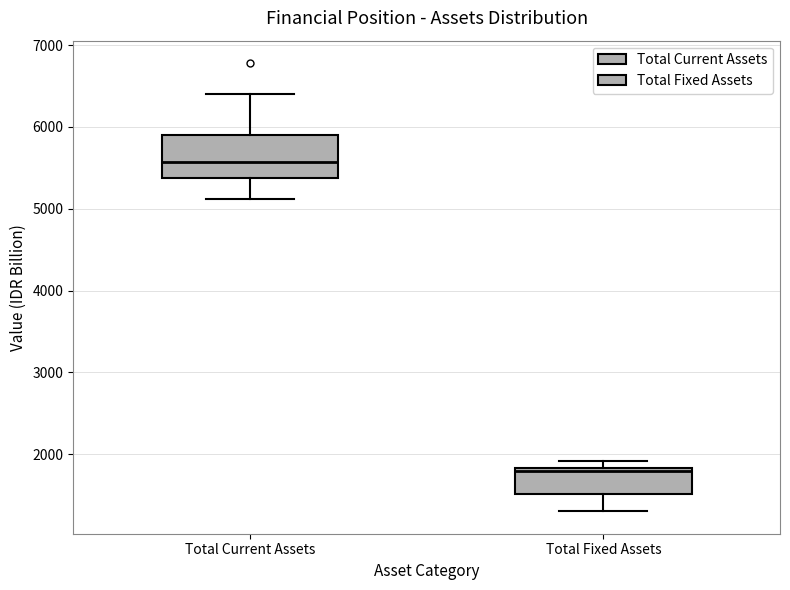

Which box's median line is the highest?

Total Current Assets